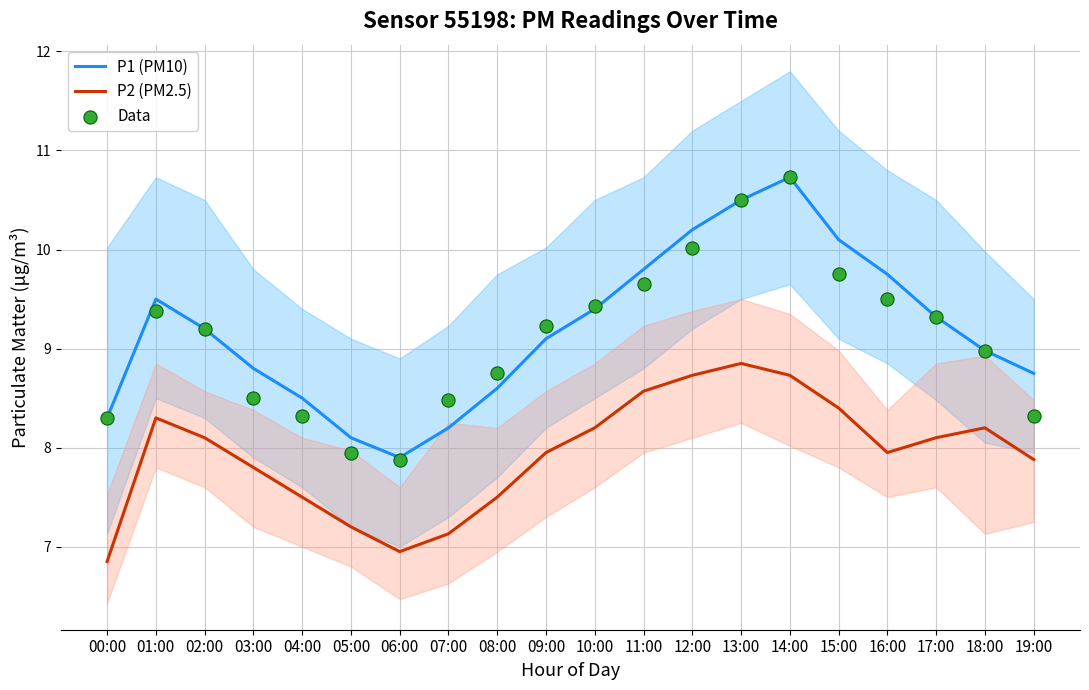

Which series has the largest total across all categories?

P1 (PM10)